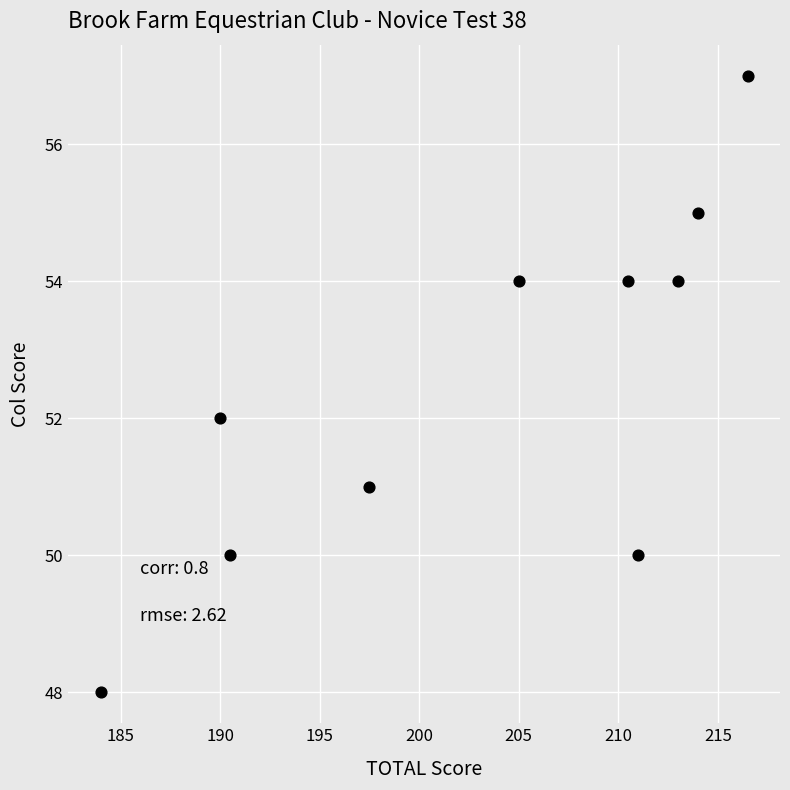

What is the range of Y values (max minus min)?

9